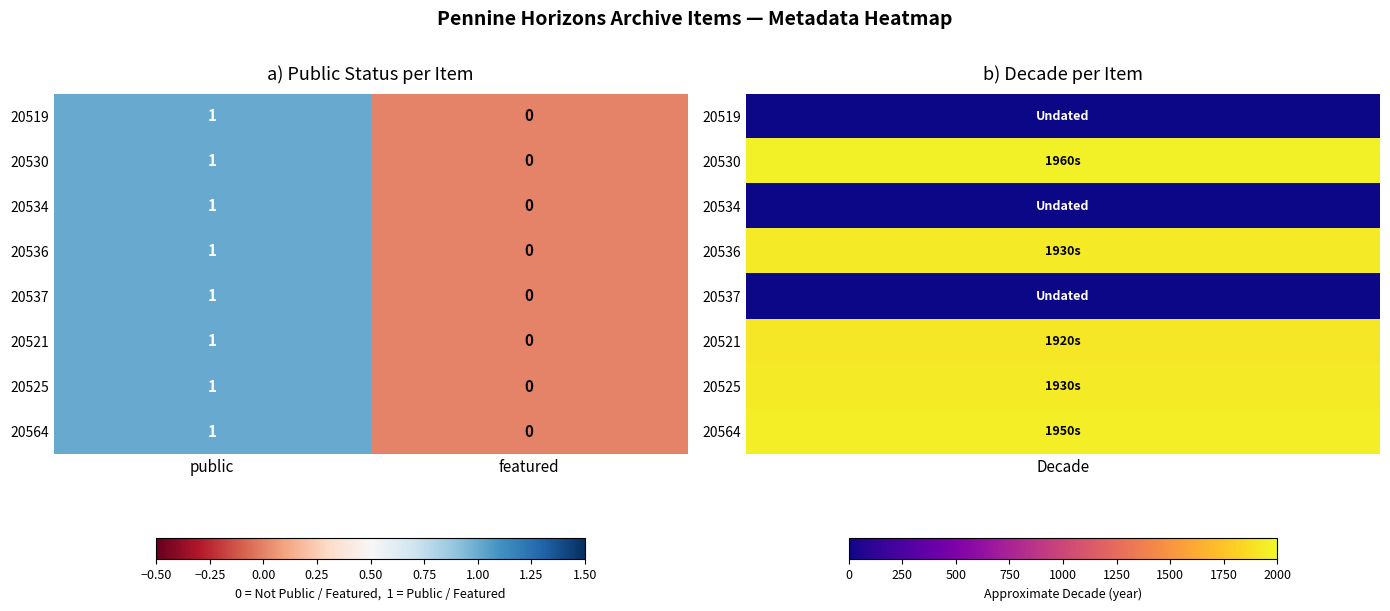

The 20536 series shows 0 at featured. True or false?

True